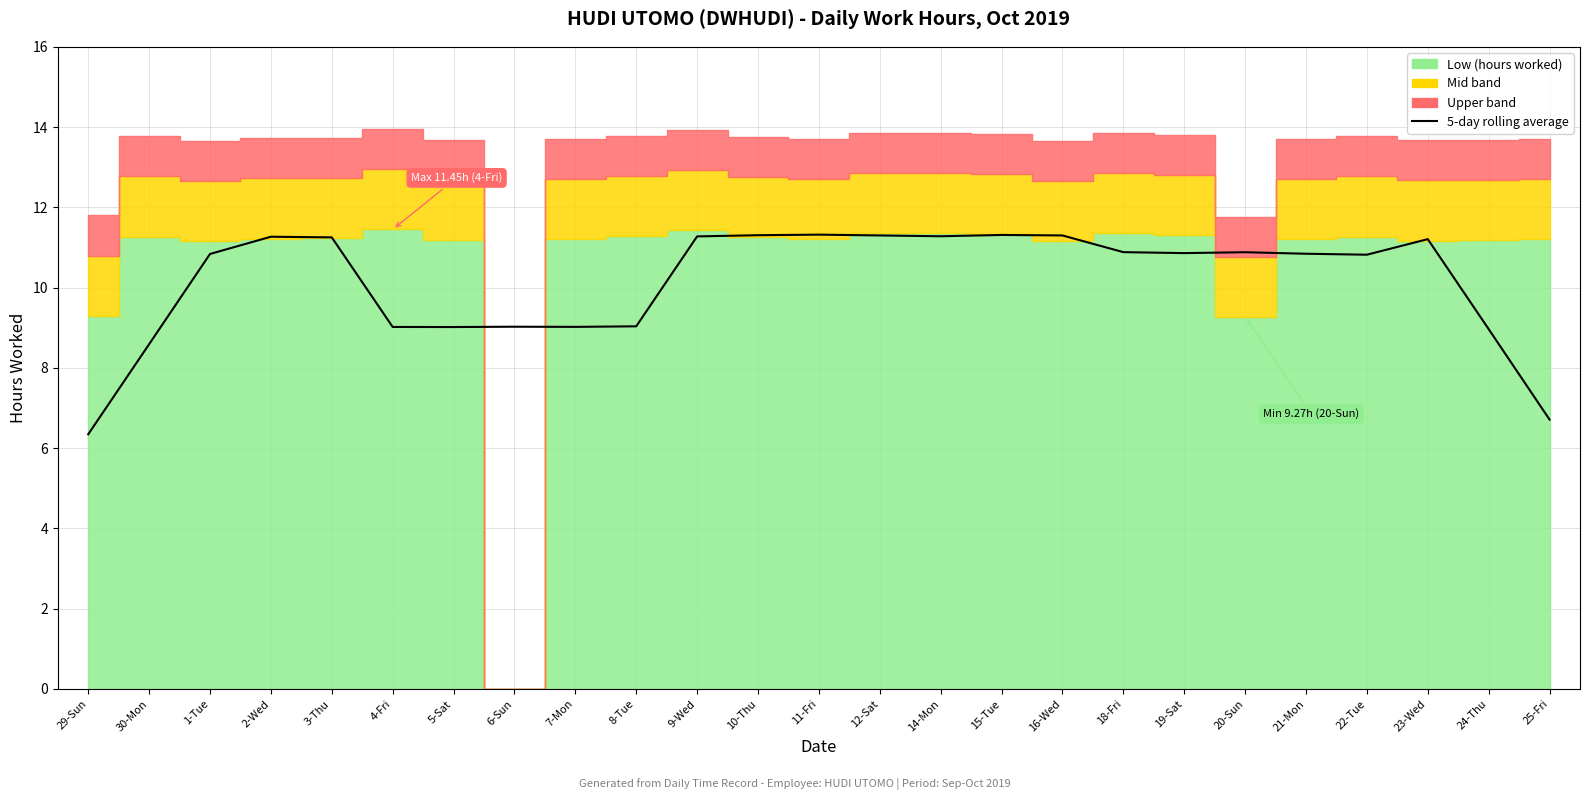

Reading left to right, transcribe all the data shown in this chart.

29-Sun=6.3	30-Mon=8.6	1-Tue=10.8	2-Wed=11.3	3-Thu=11.3	4-Fri=9.0	5-Sat=9.0	6-Sun=9.0	7-Mon=9.0	8-Tue=9.0	9-Wed=11.3	10-Thu=11.3	11-Fri=11.3	12-Sat=11.3	14-Mon=11.3	15-Tue=11.3	16-Wed=11.3	18-Fri=10.9	19-Sat=10.9	20-Sun=10.9	21-Mon=10.8	22-Tue=10.8	23-Wed=11.2	24-Thu=9.0	25-Fri=6.7